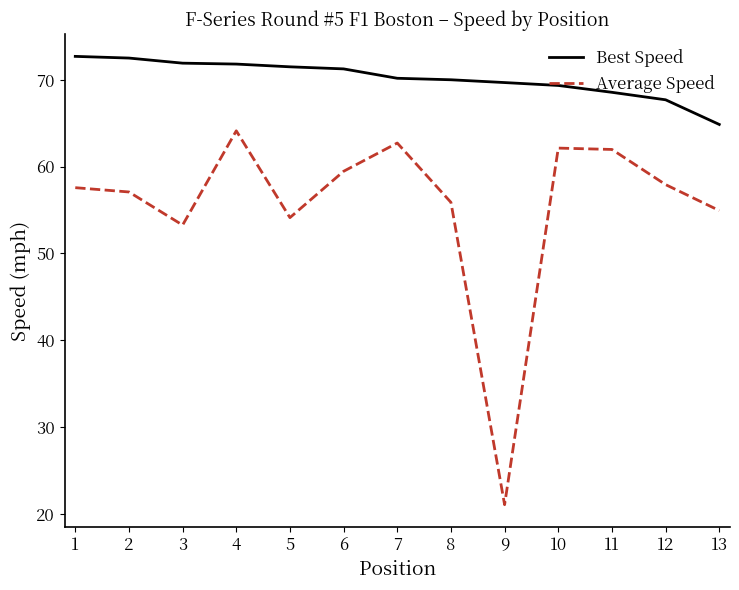

Where does the Best Speed series first go above 70?

1